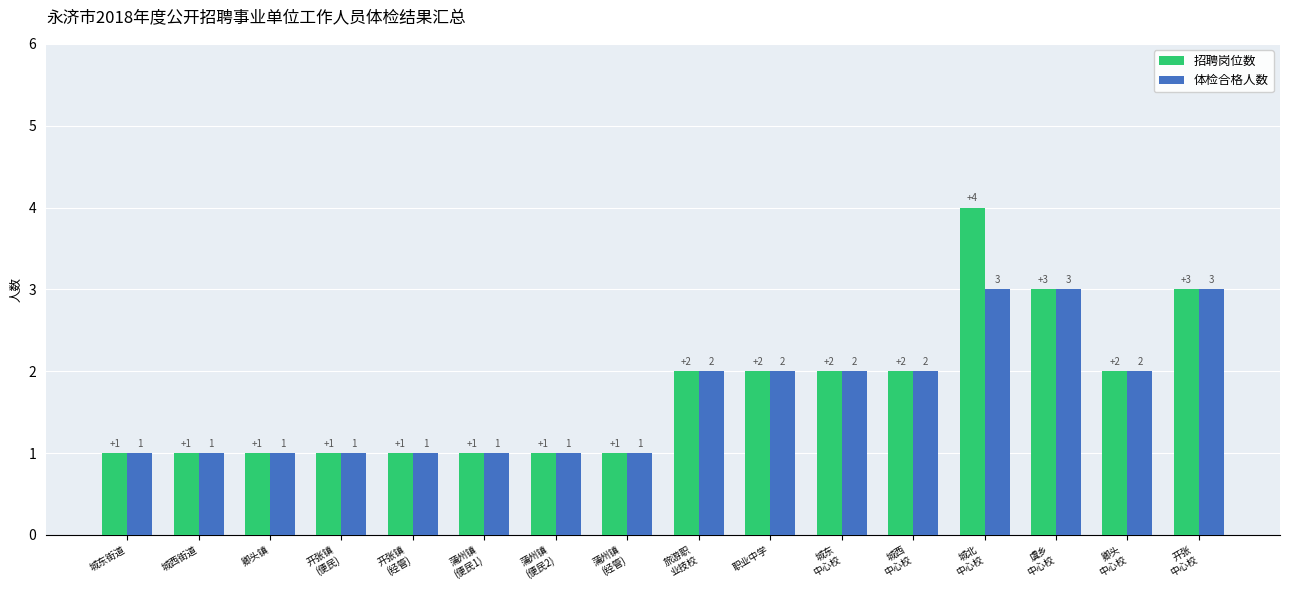

Which series has the largest total across all categories?

招聘岗位数